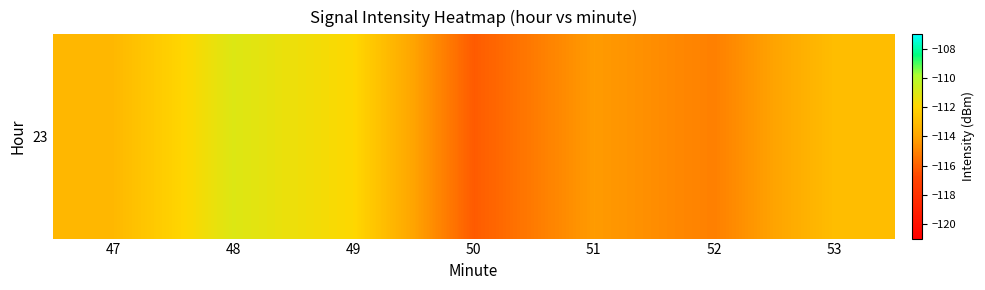

Reading left to right, extract all data points from this chart.

47=-113.2	48=-111.0	49=-111.9	50=-116.1	51=-114.3	52=-115.1	53=-113.0